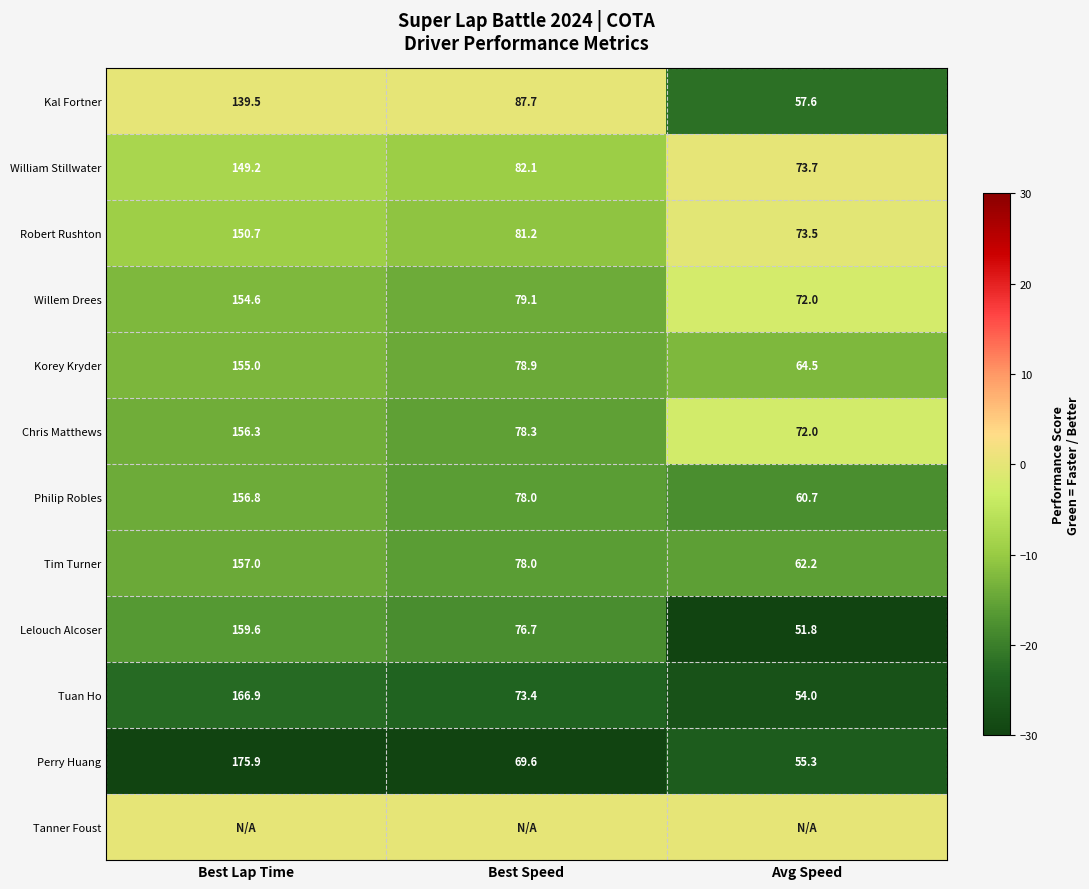

The Willem Drees series shows 24.2 at Avg Speed. True or false?

False